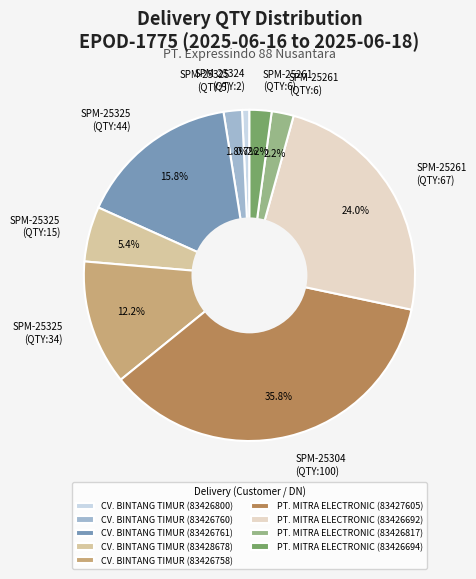

What percentage is NOT represented by PT. MITRA ELECTRONIC (83426817)?

97.8%